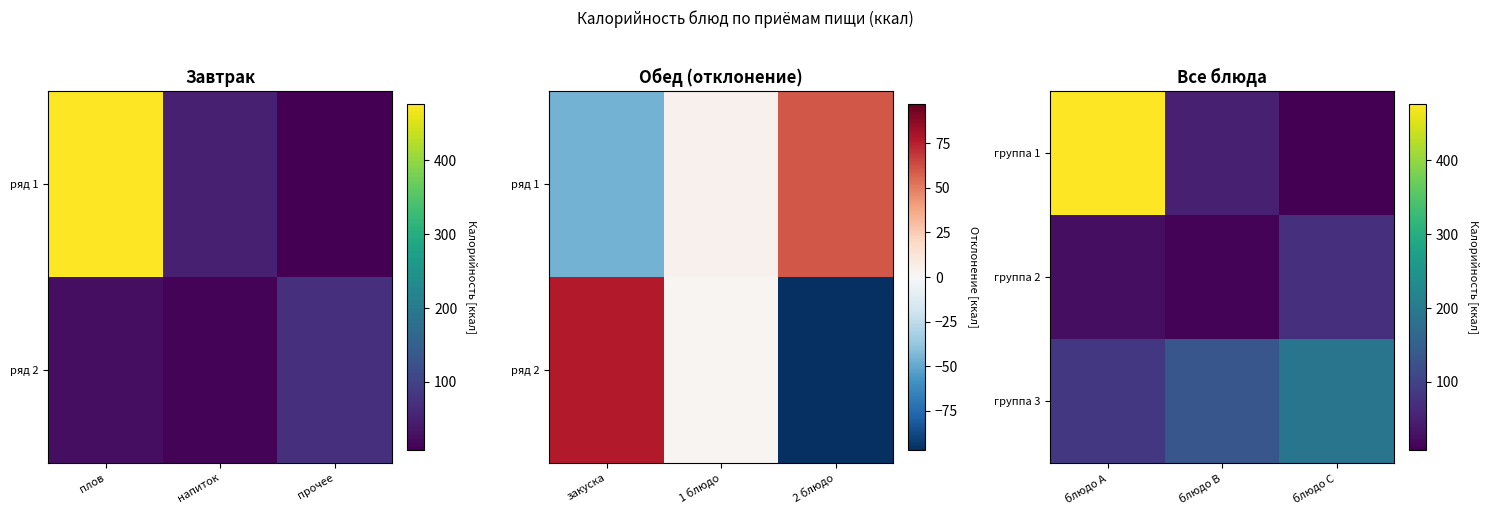

Rank the series by their average value, from highest to lowest.

группа 1, группа 3, группа 2